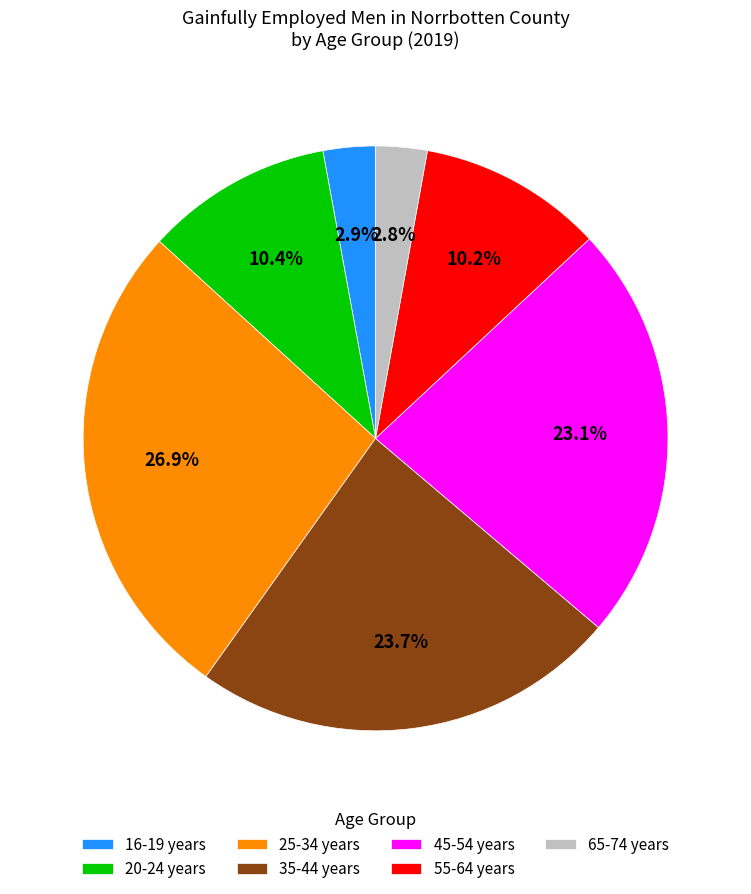

Which slice is the largest?

25-34 years